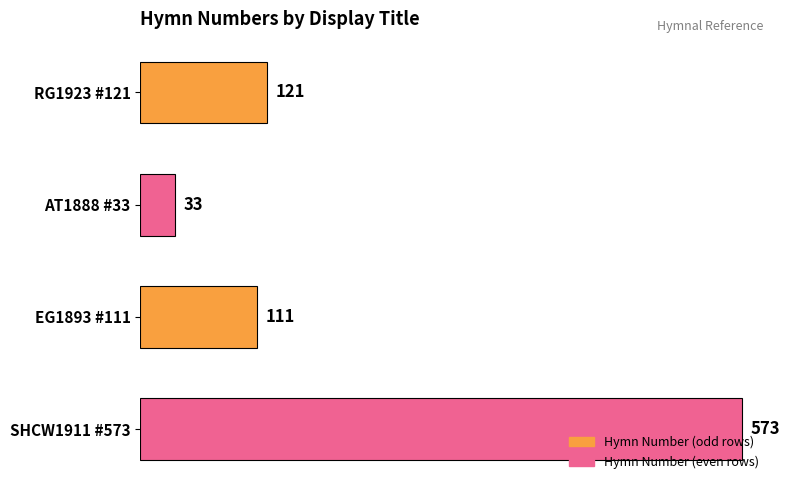

At which category does the chart reach its minimum across all series?

AT1888 #33